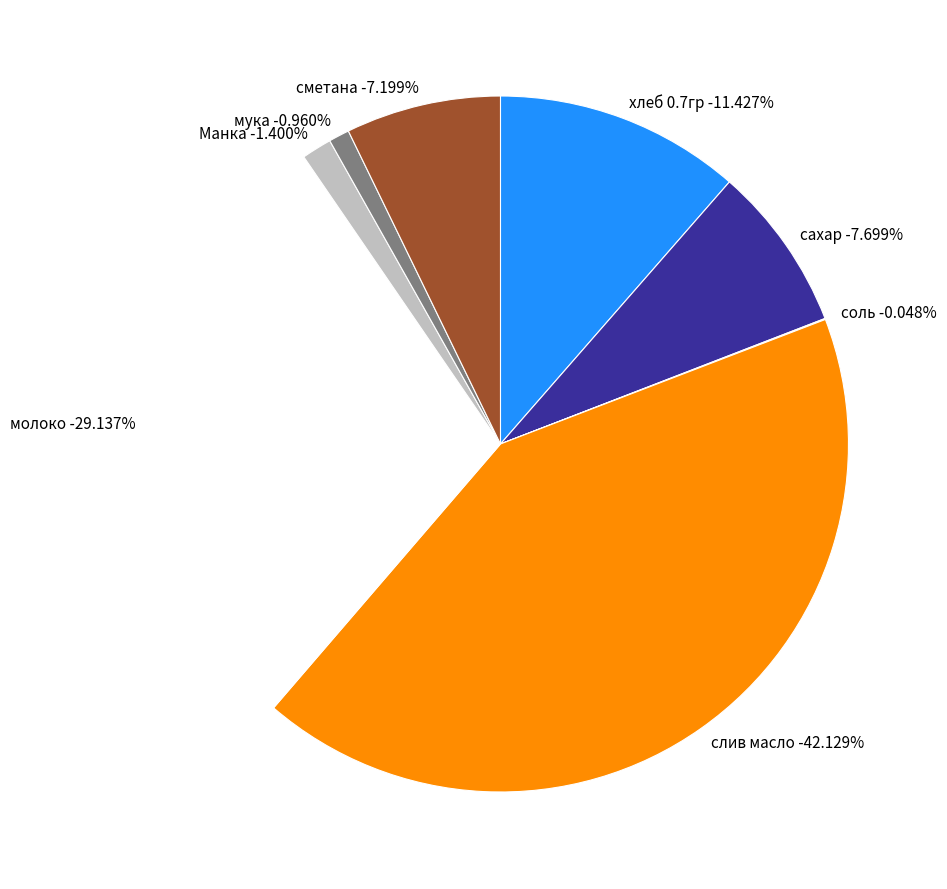

True or false: мука accounts for 10% of the total.

False